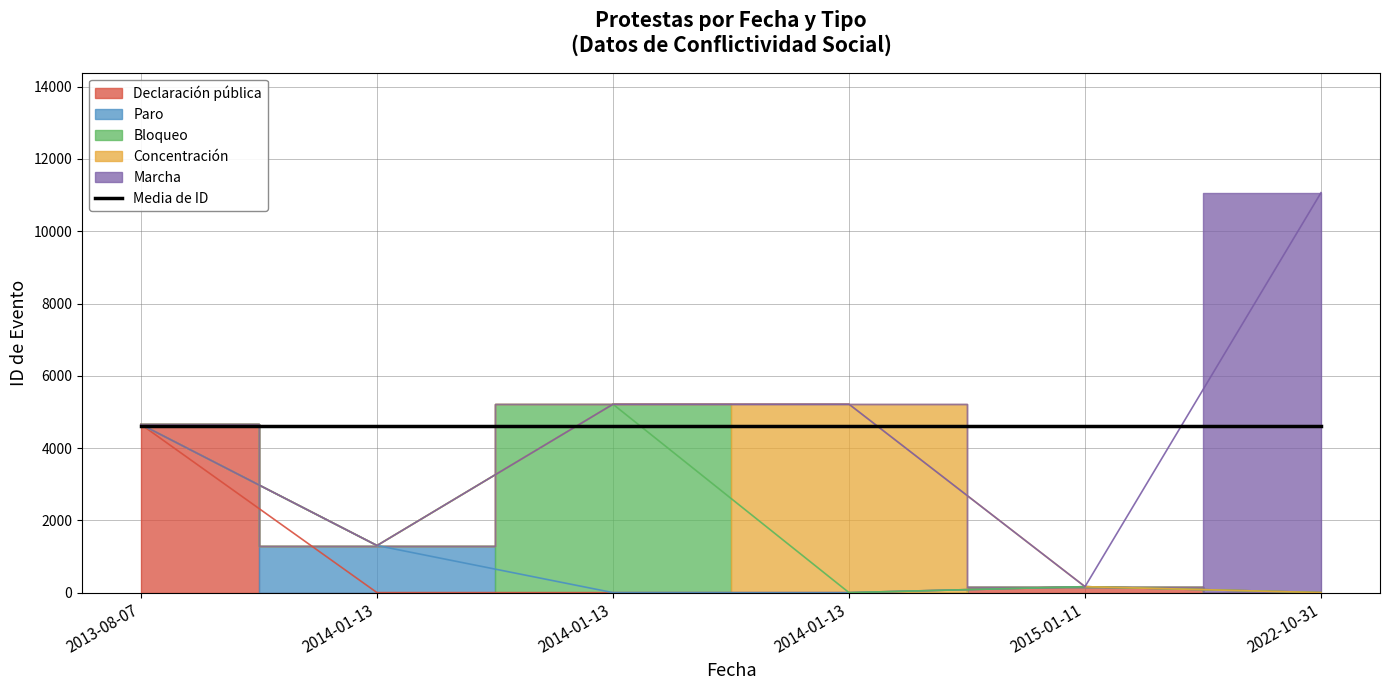

What is the greatest value displayed?

11066